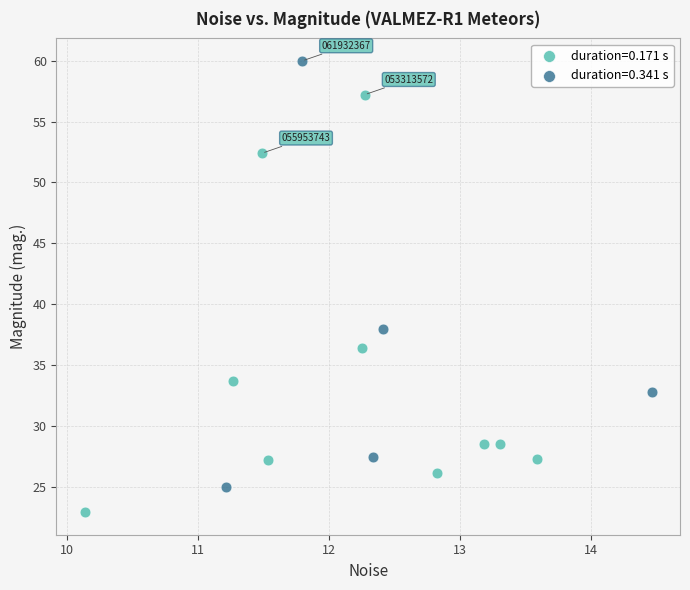

Which series reaches the minimum Y coordinate?

duration=0.171 s